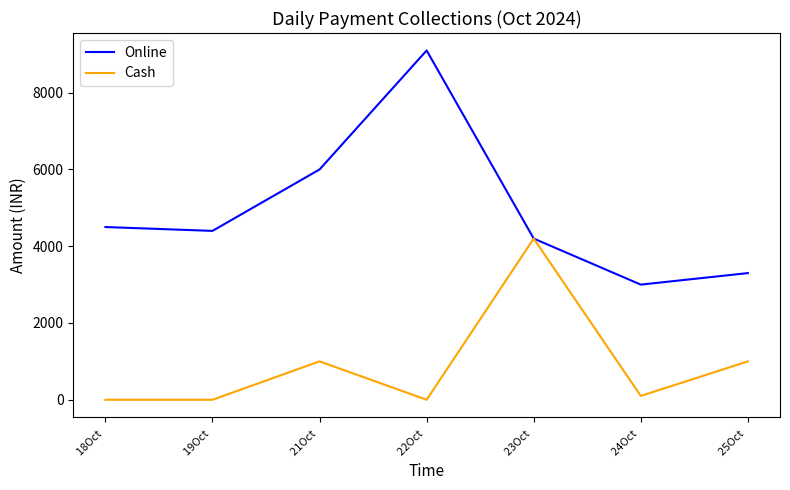

What position from the right is 25Oct ?

1